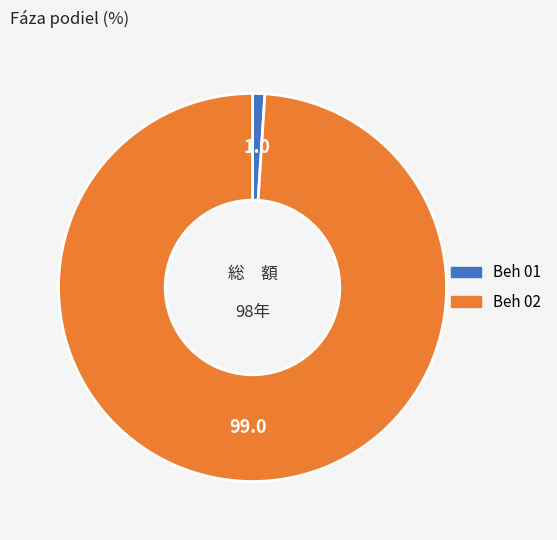

Which category accounts for the majority?

Beh 02